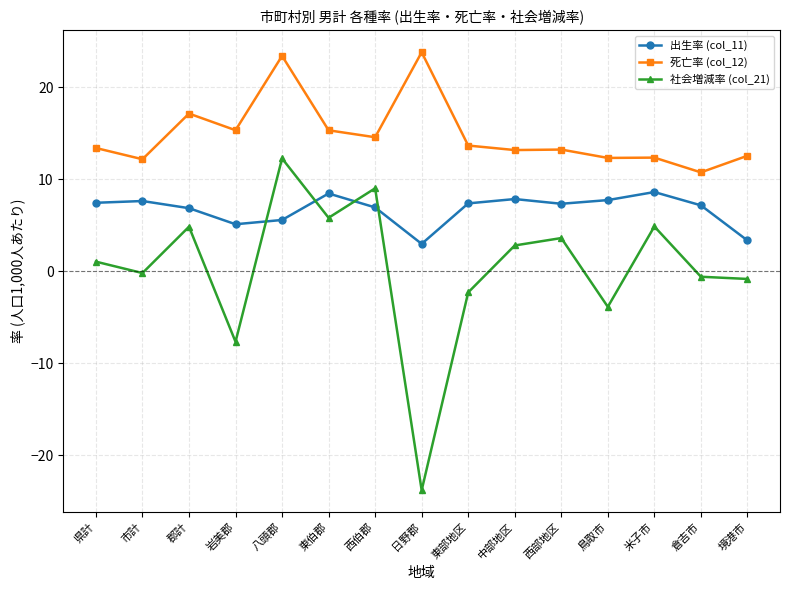

What is the maximum value for 出生率 (col_11)?

8.6